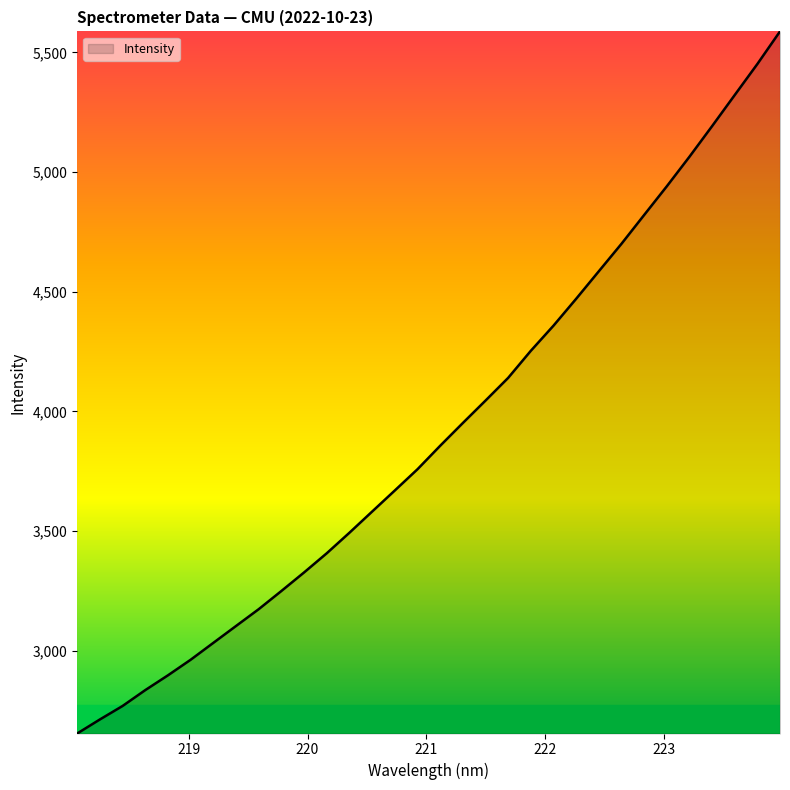

What is the minimum value shown in the chart?

2654.7